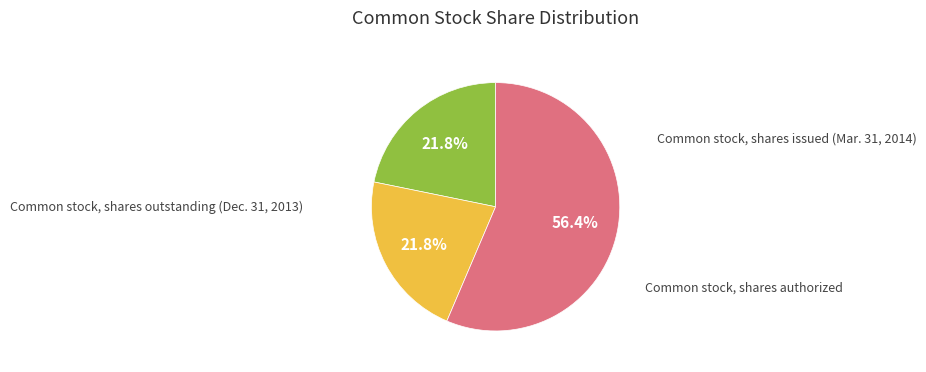

To the nearest percent, what is the difference between the largest and smallest slice percentages?

35%